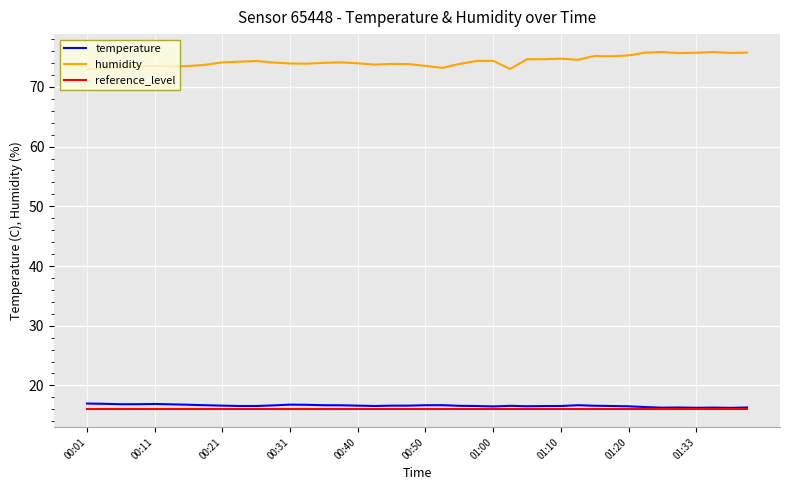

Which series has the largest total across all categories?

humidity